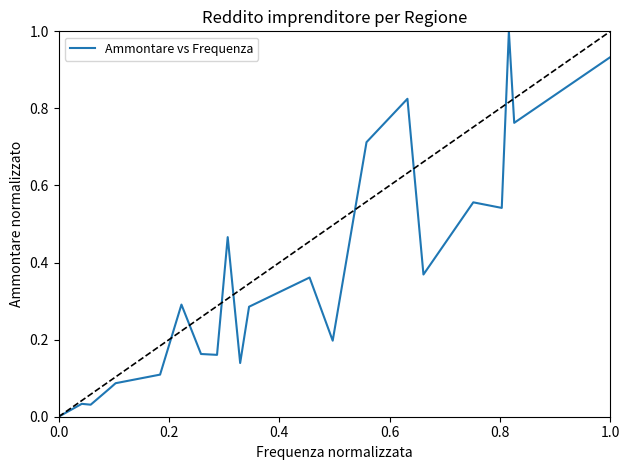

How many distinct data groups are displayed?

1